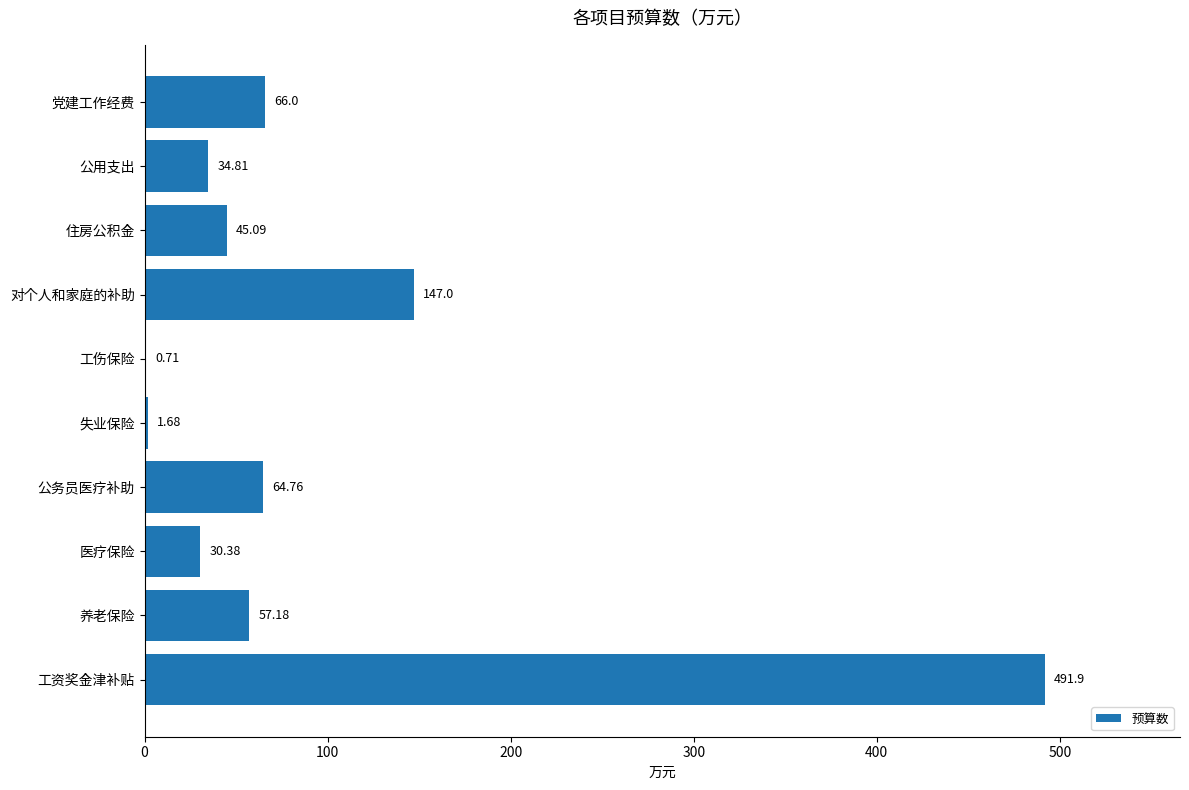

What is the sum of all values?

939.5